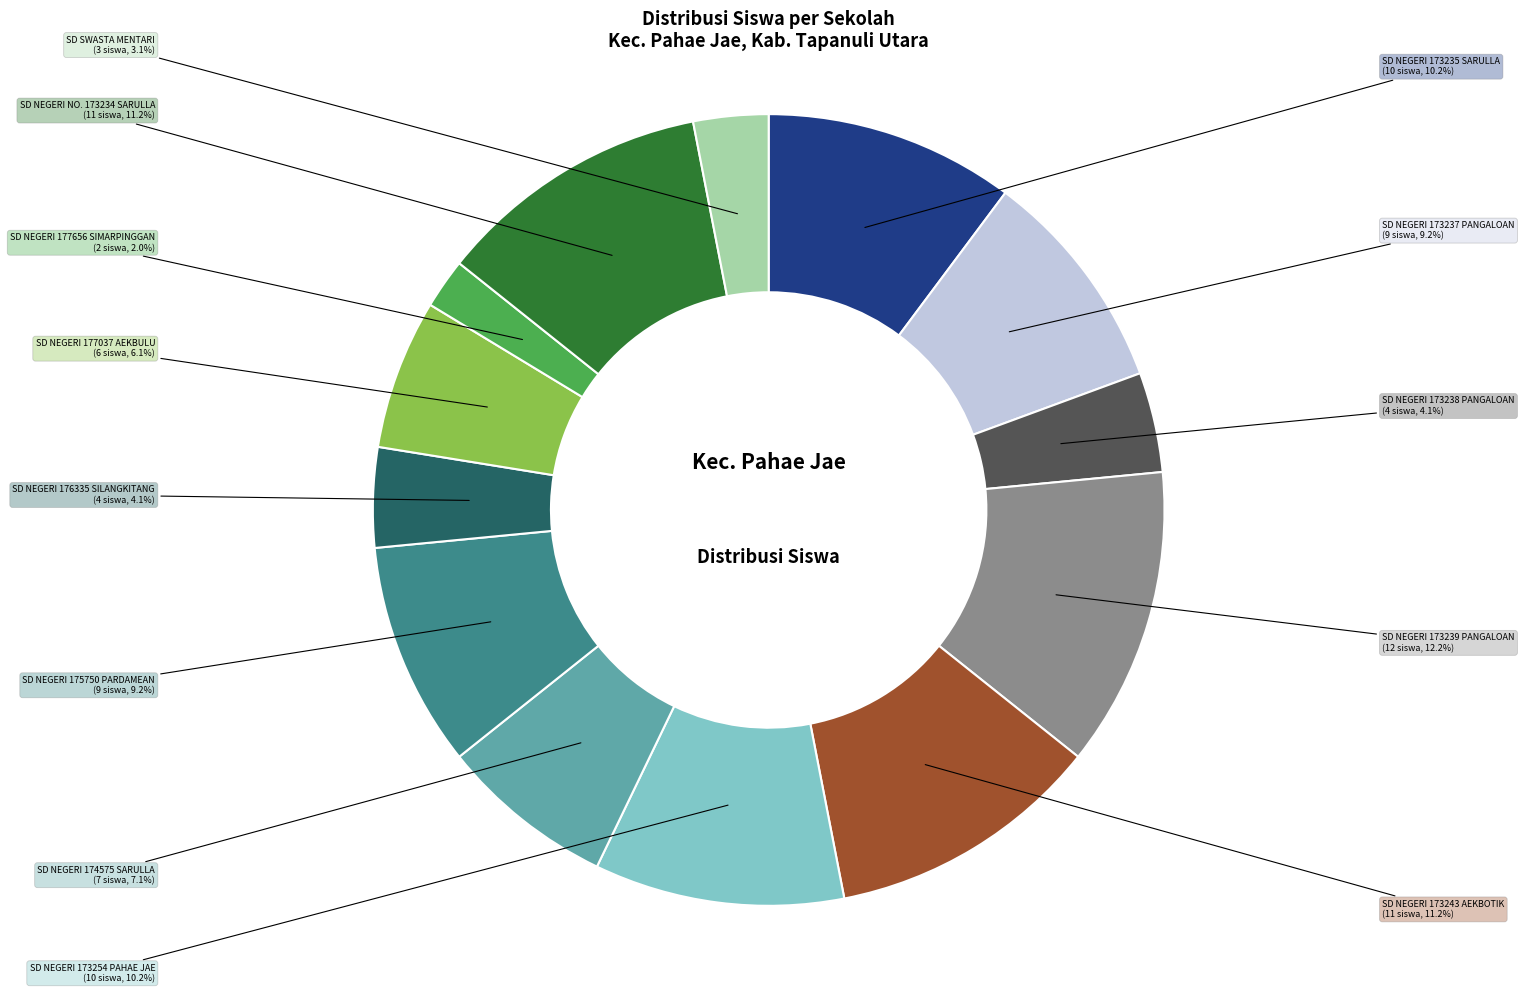

Does any single category account for the majority?

No